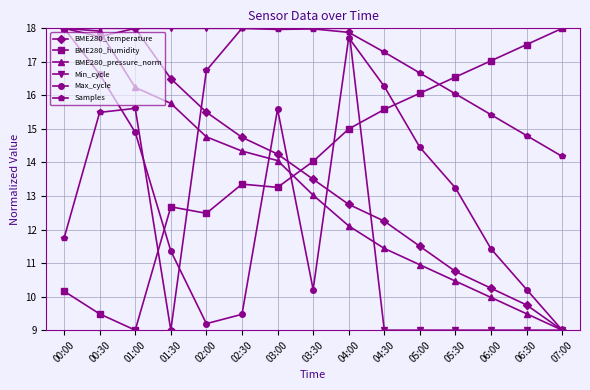

True or false: Max_cycle and Samples cross at least once.

True